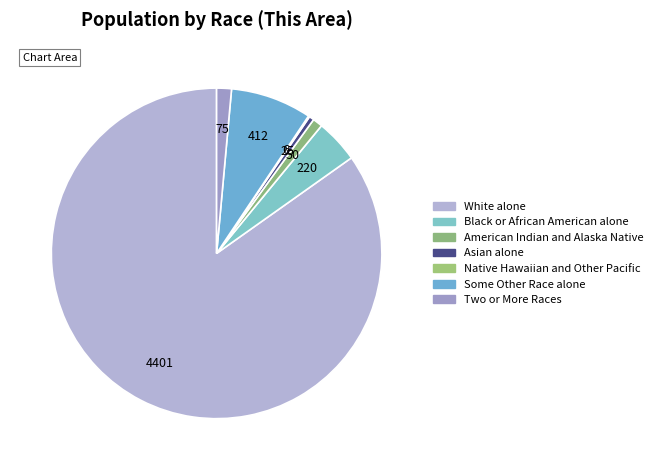

Combined, do White alone and Black or African American alone account for over 50%?

Yes